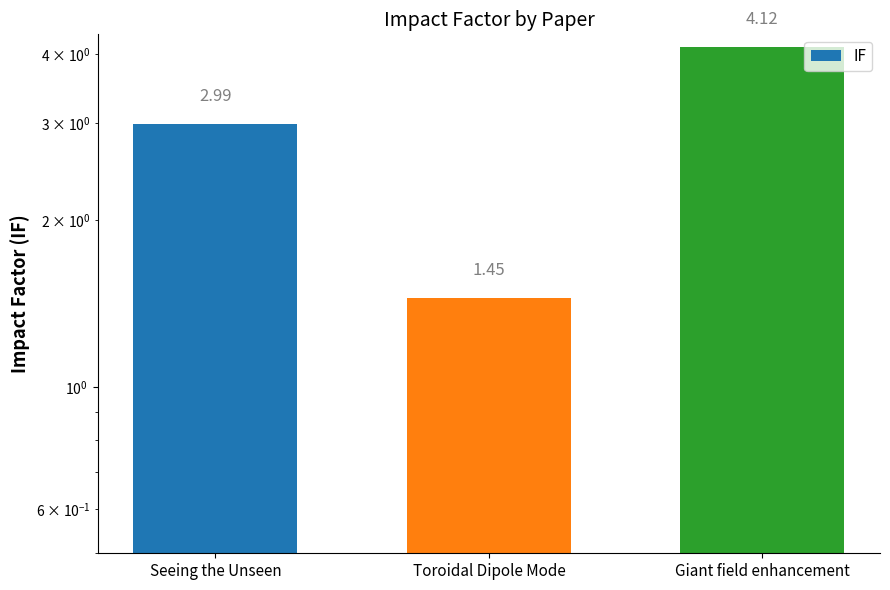

What is the label of the 2nd bar from the right?

Toroidal Dipole Mode